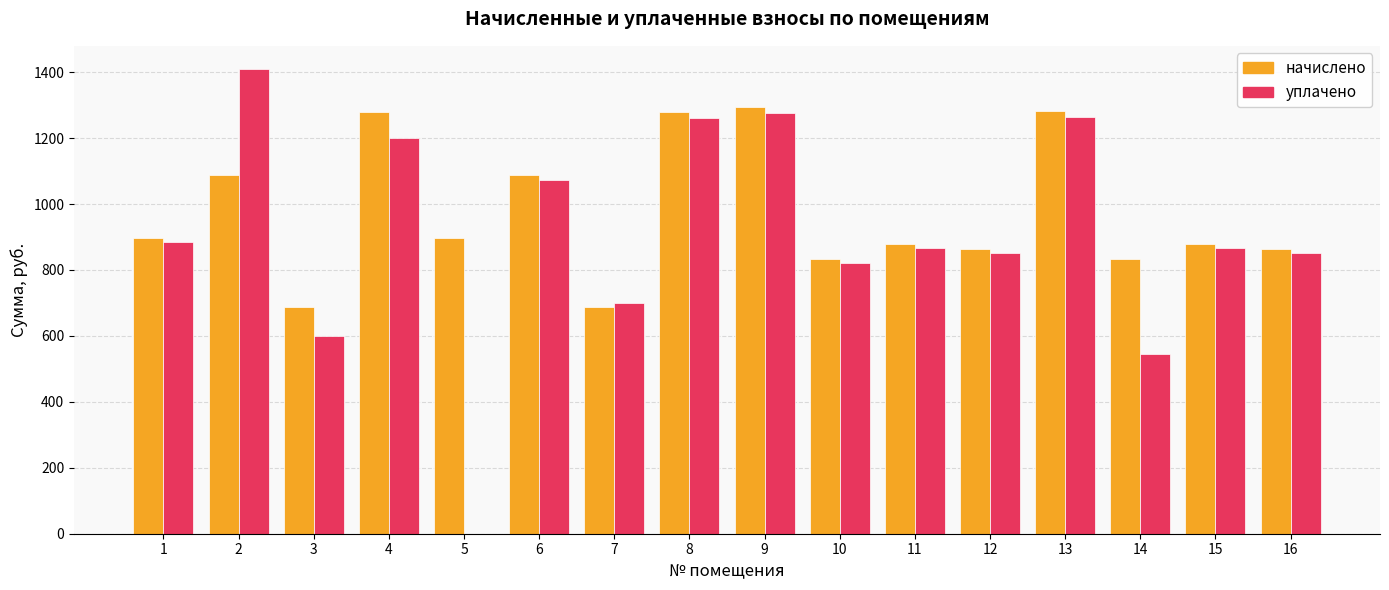

Between 1 and 7, which series saw the biggest shift?

начислено